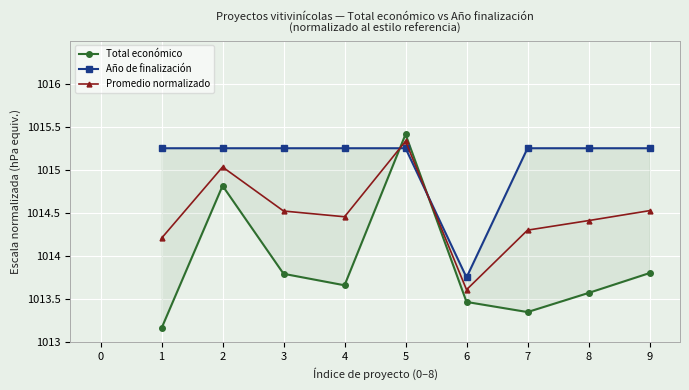

In Promedio normalizado, how many points are lower than both neighbors (excluding endpoints)?

2